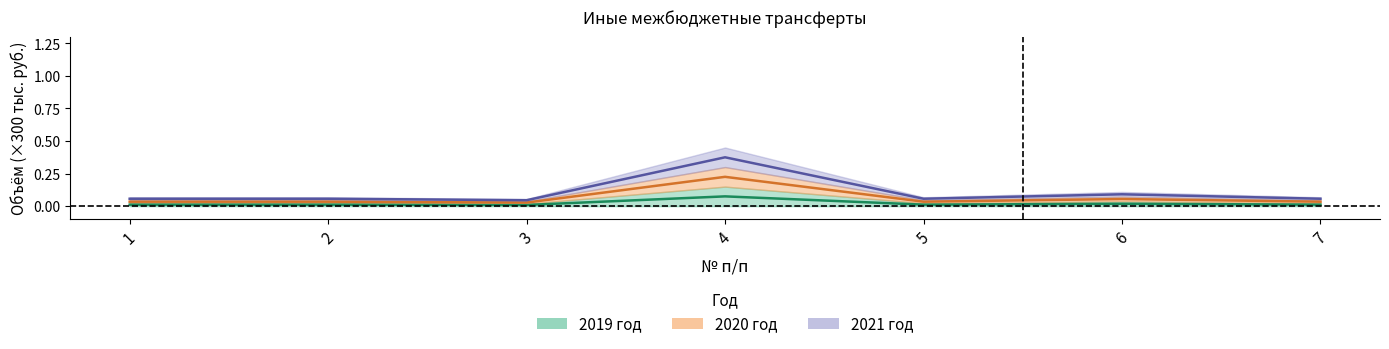

Is it true that 2021 год equals 0.0 at 1?

False